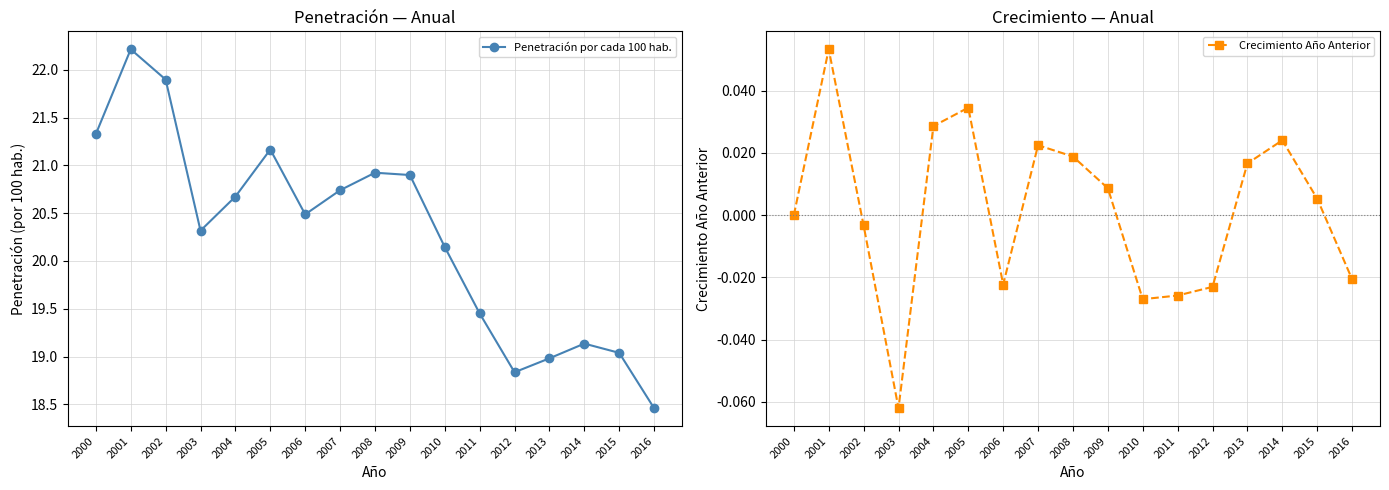

How many lines are shown in the chart?

2